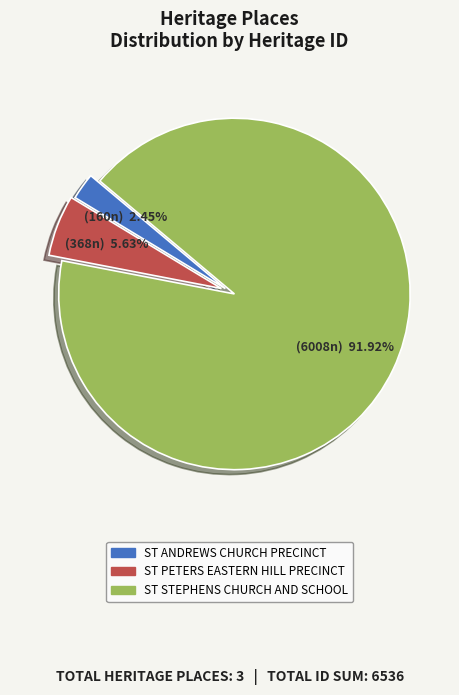

What percentage is the ST PETERS EASTERN HILL PRECINCT slice, to the nearest percent?

6%